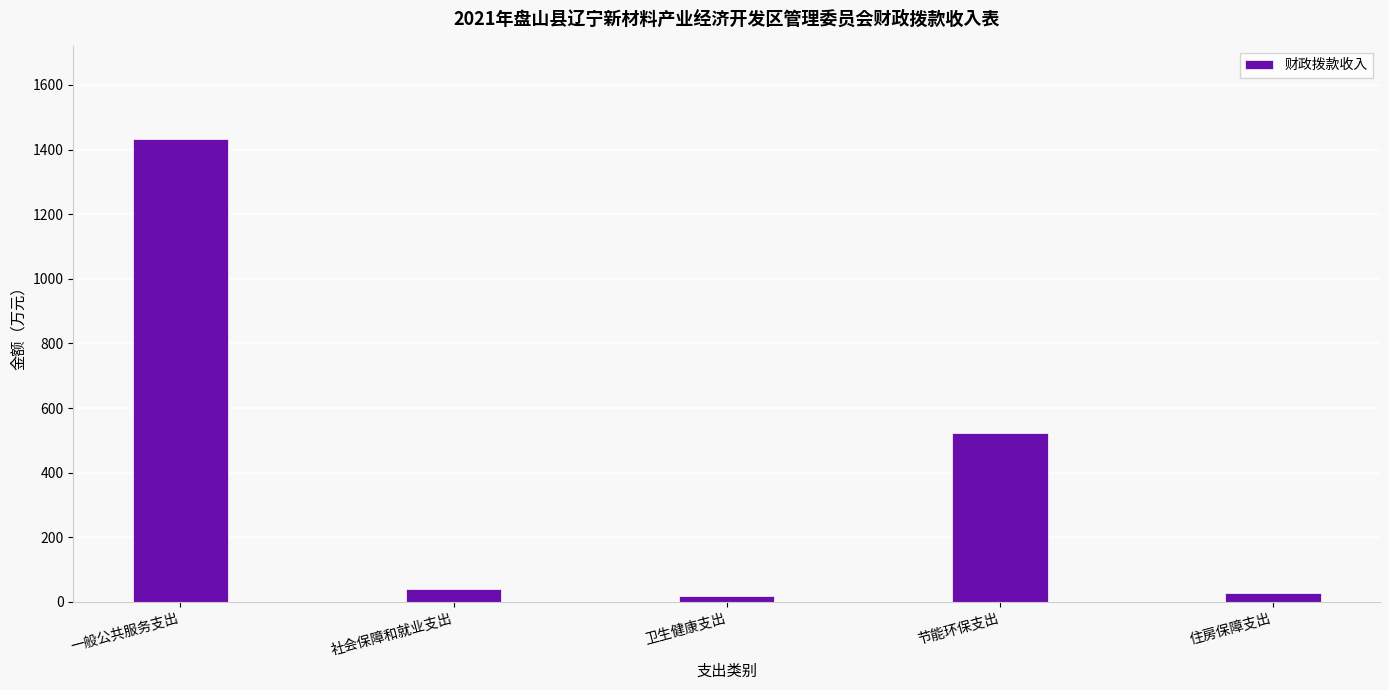

Are the bars grouped side by side (vs. stacked)?

No